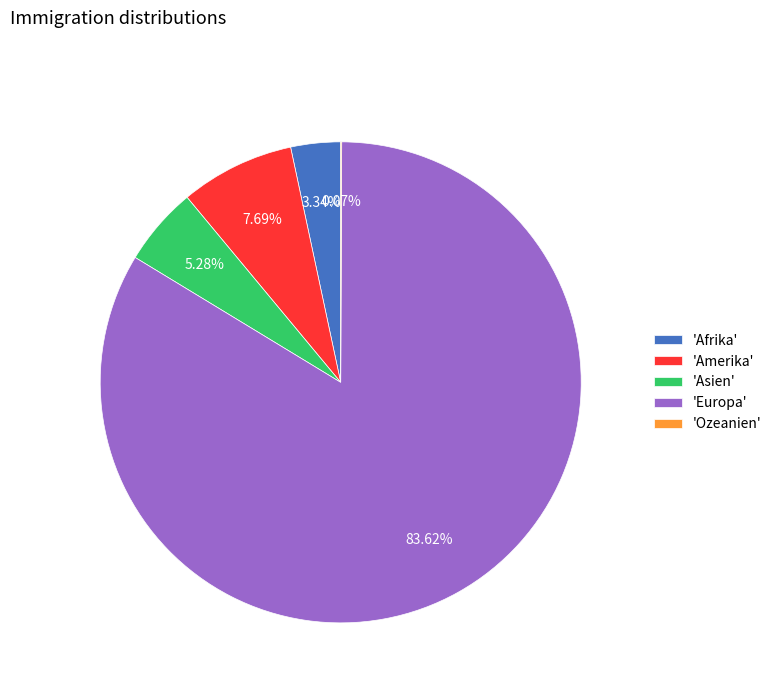

Which slice represents more than half of the pie?

'Europa'